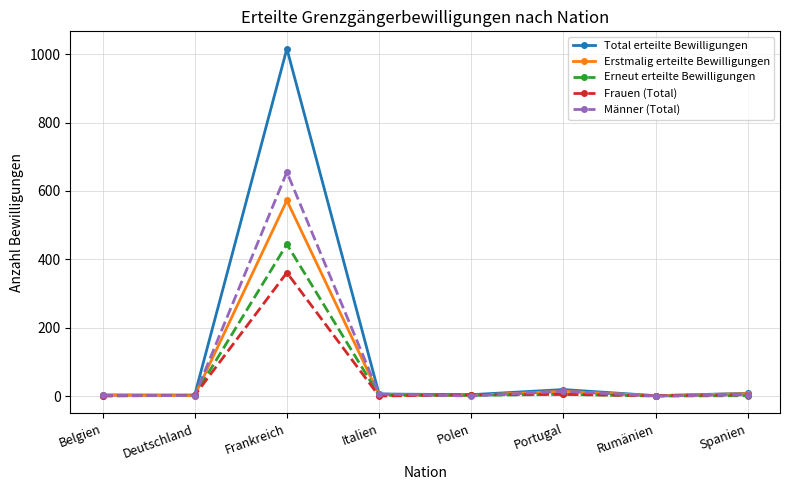

What is the label of the 5th point from the right?

Italien